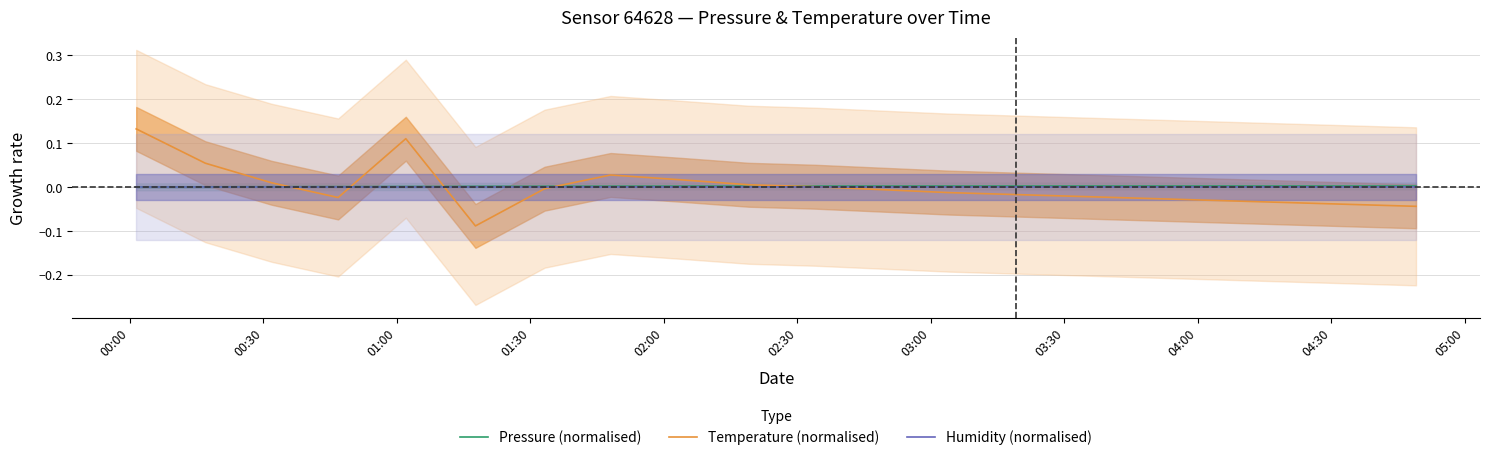

Which series has the largest total across all categories?

Pressure (normalised)